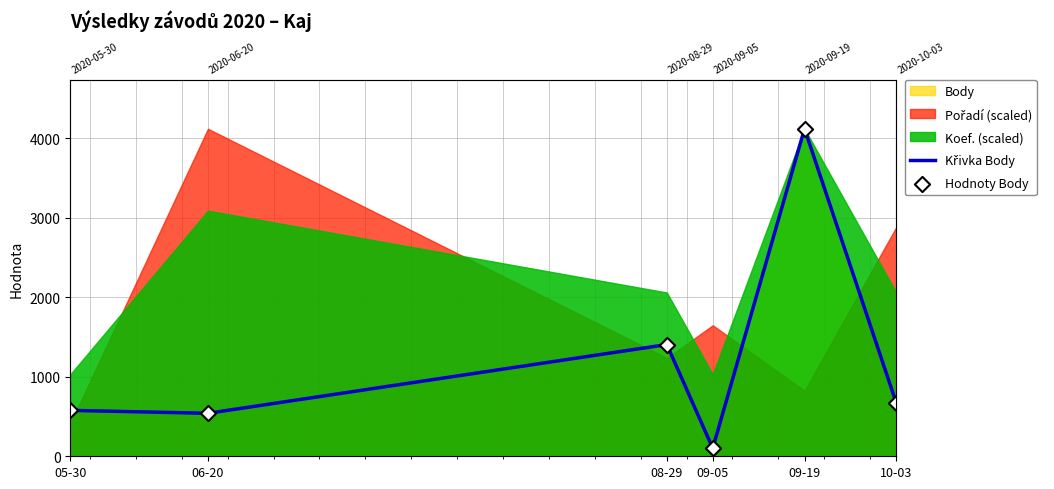

Which series reaches the minimum Y coordinate?

Křivka Body